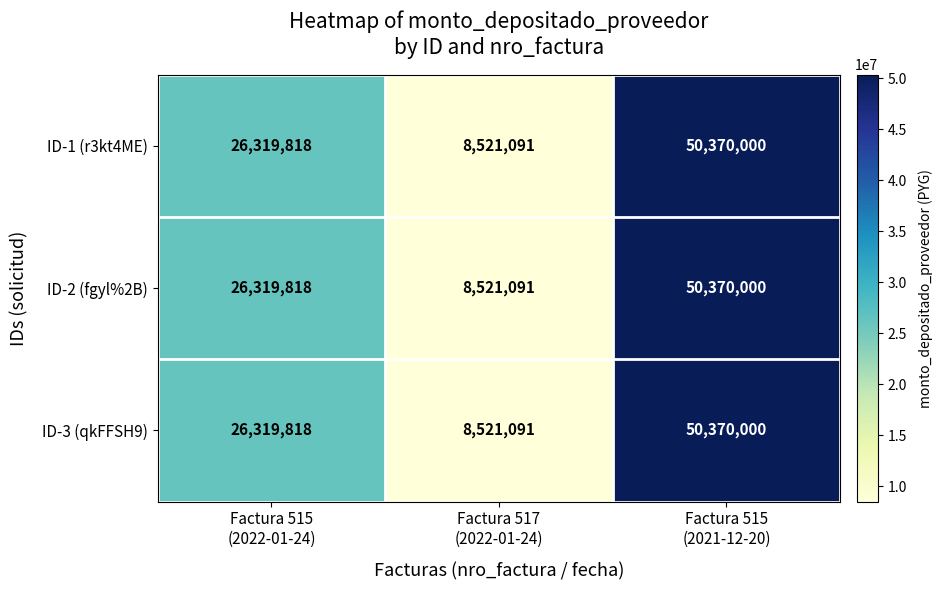

What is the greatest value displayed?

50370000